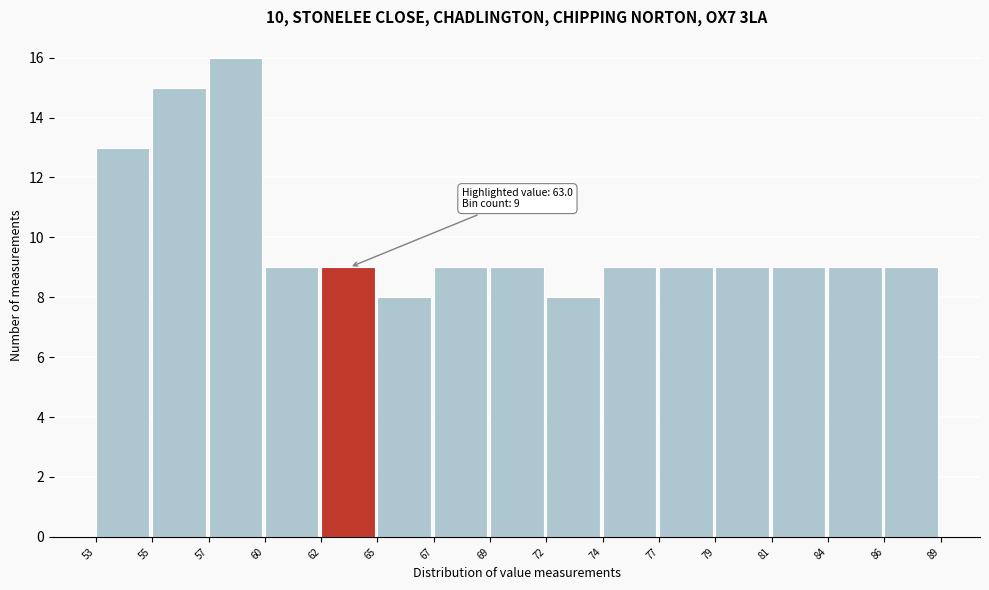

Reading left to right, what are all the values shown in this chart?

53=13	55=15	57=16	60=9	62=9	65=8	67=9	69=9	72=8	74=9	77=9	79=9	81=9	84=9	86=9